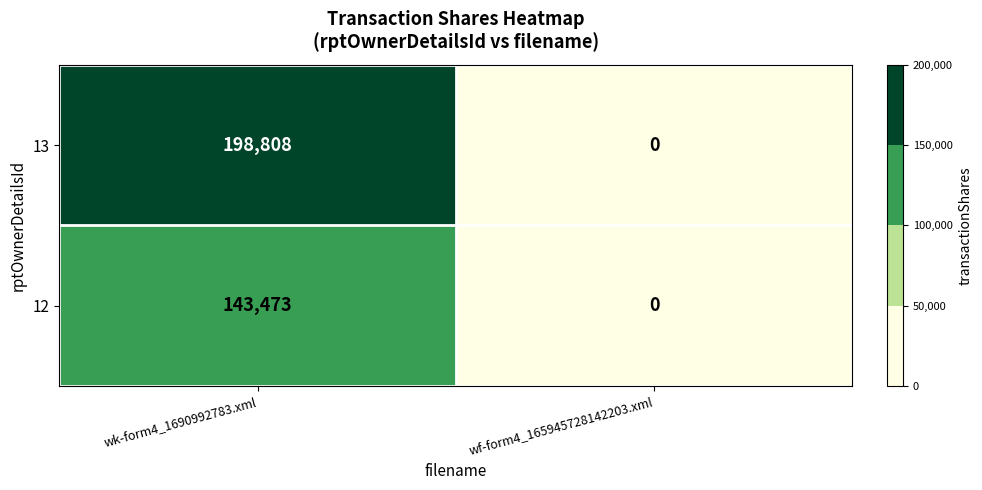

What is the difference between the maximum and minimum values in the 13 series?

198808